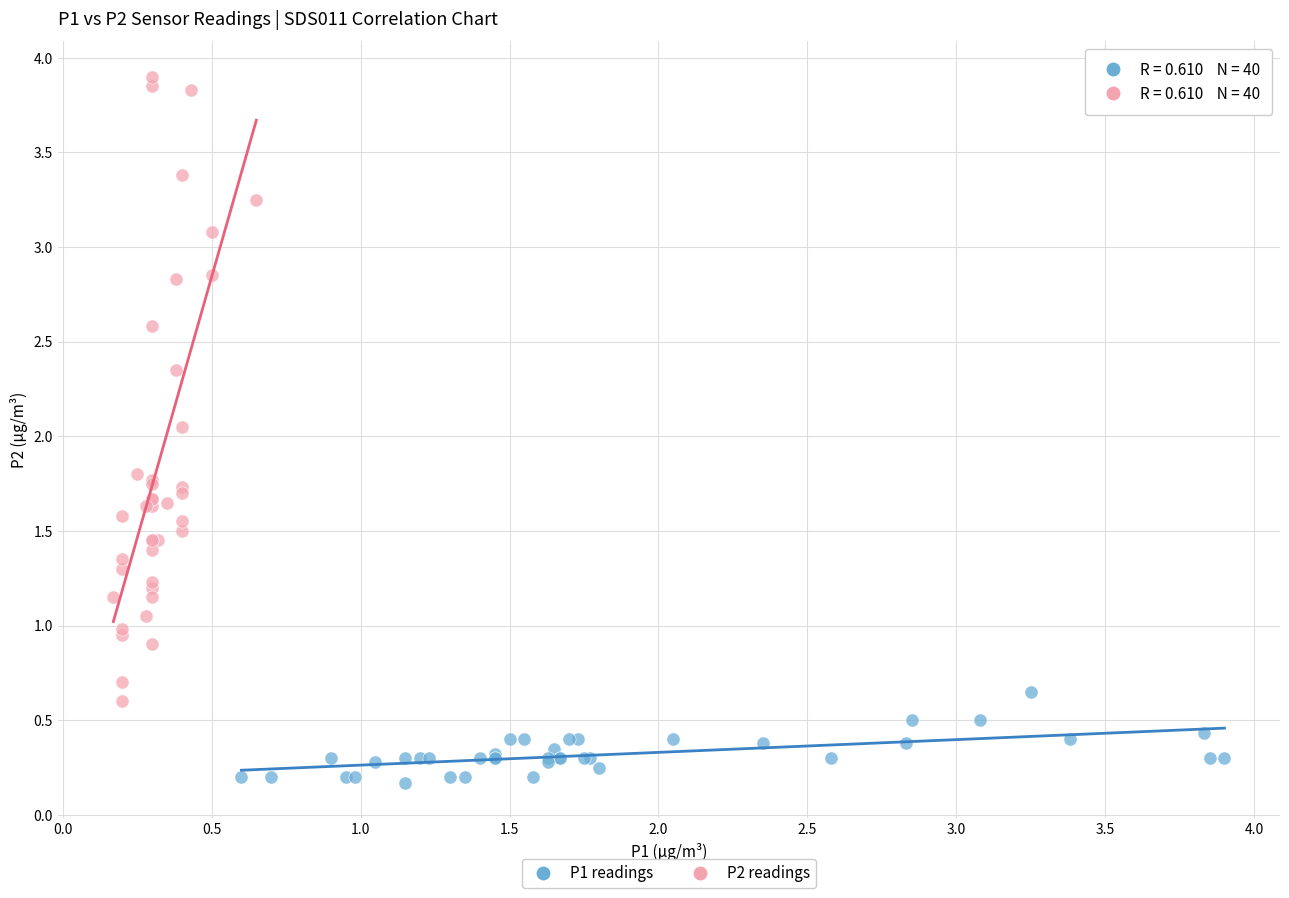

Which series reaches the maximum Y coordinate?

P2 readings